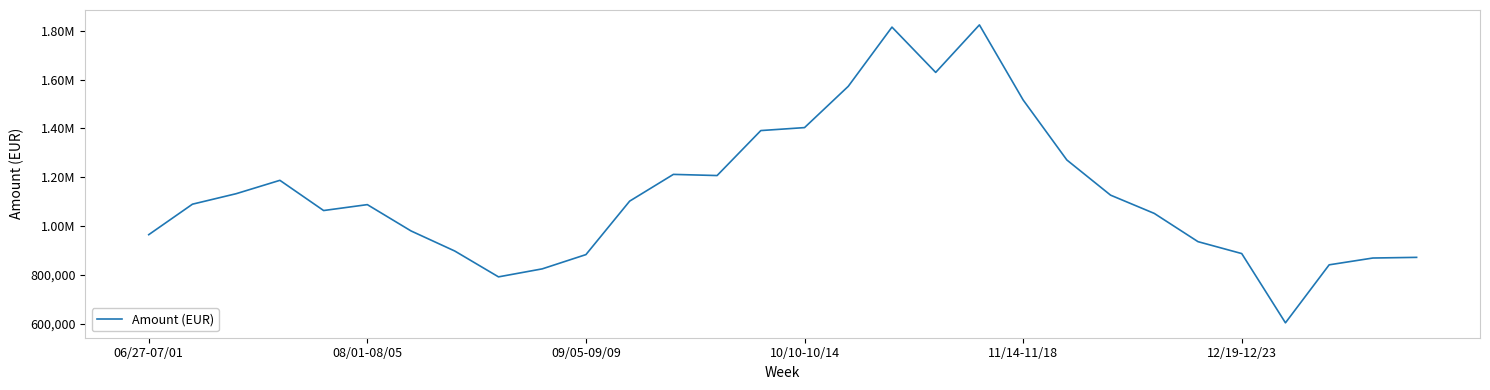

What is the smallest value displayed?

602971.0